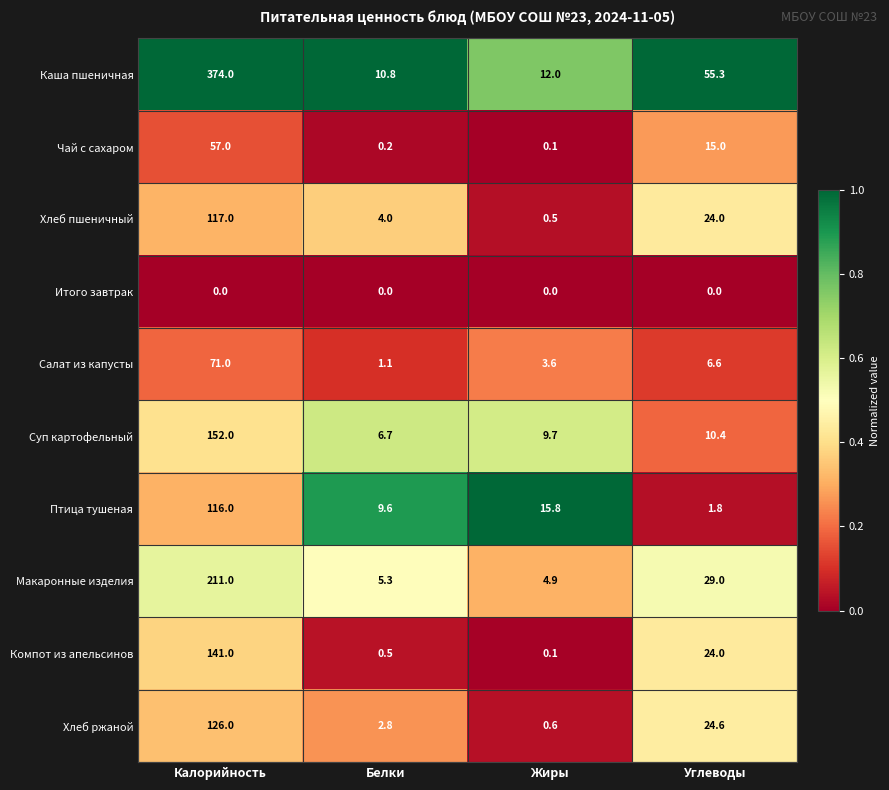

The value of Салат из капусты at Жиры is 3.6. True or false?

True